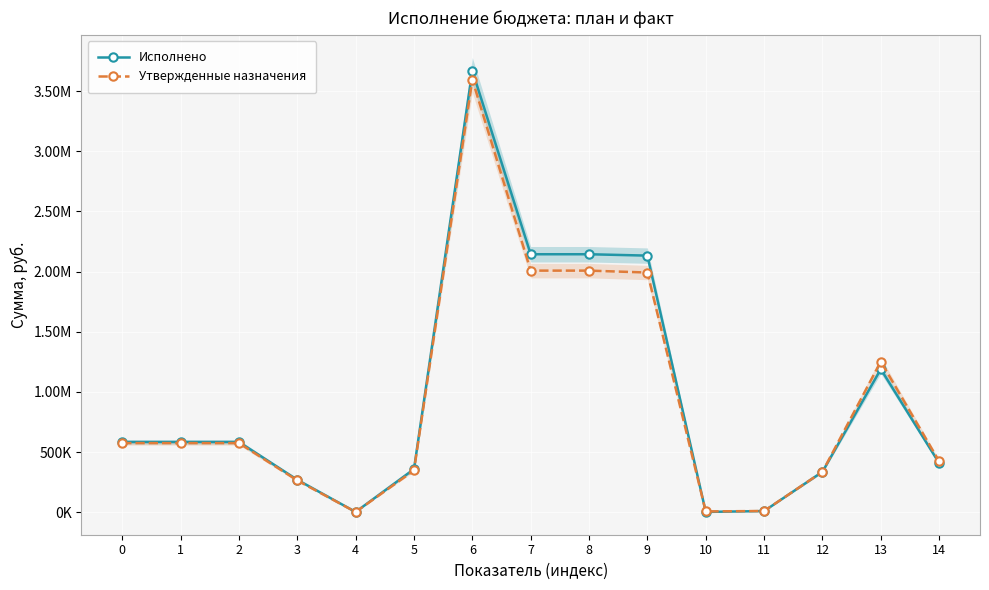

What is the sum of all Утвержденные назначения values?

13968400.0